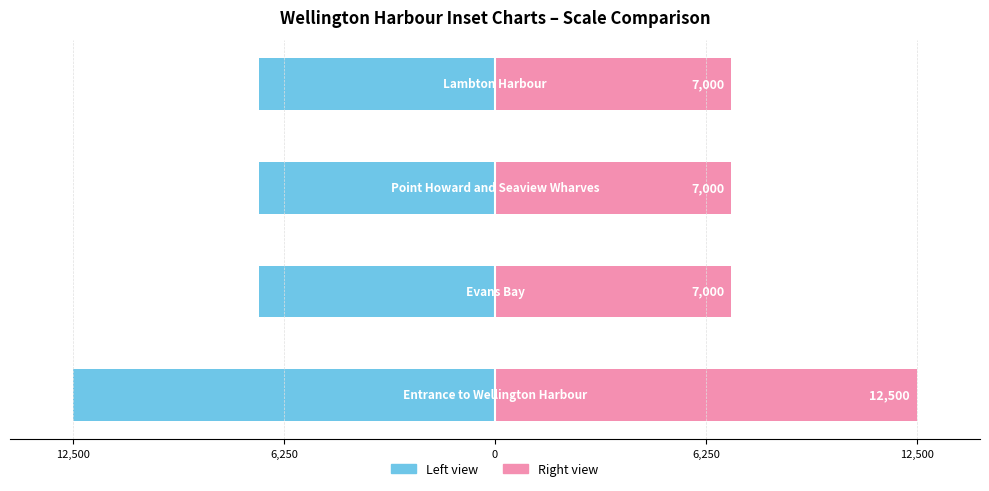

How many bars are there in total?

8